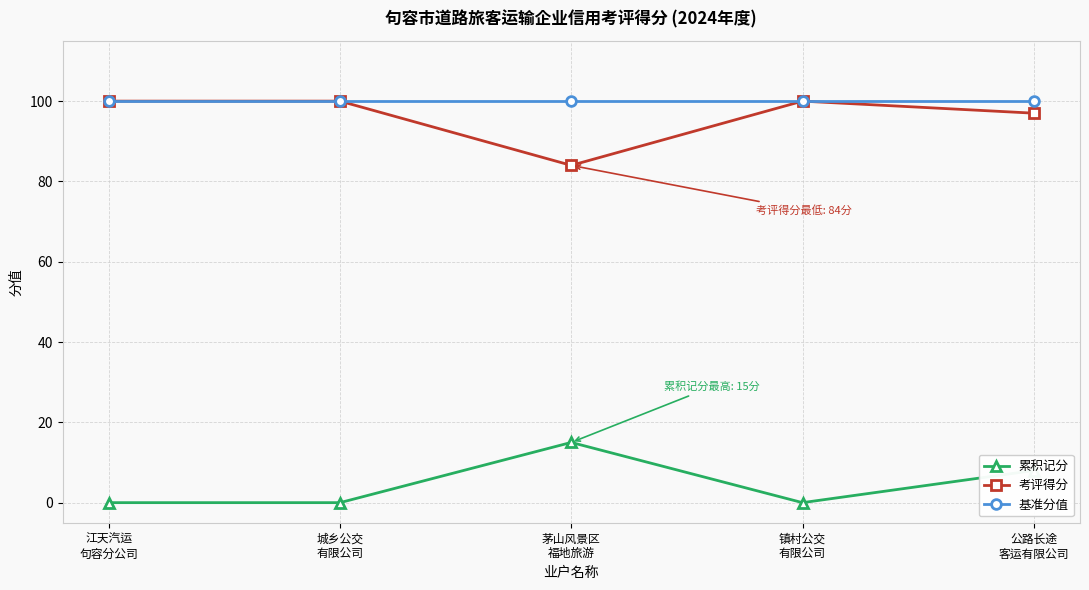

Is it true that 累积记分 equals 22 at 茅山风景区
福地旅游?

False